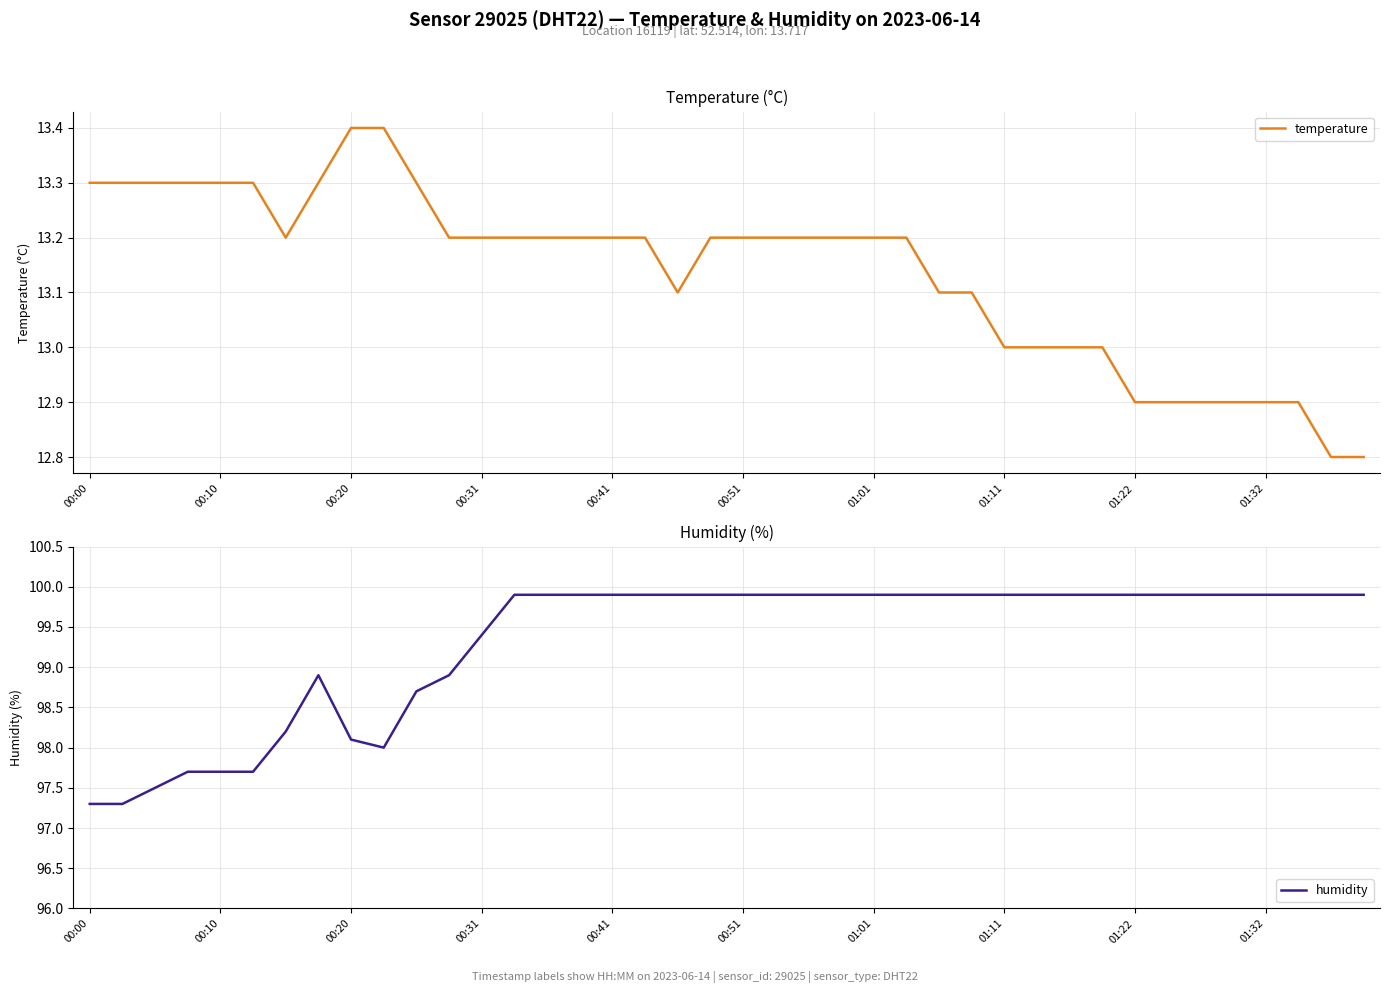

Which series changed the most between 00:10 and 15?

humidity